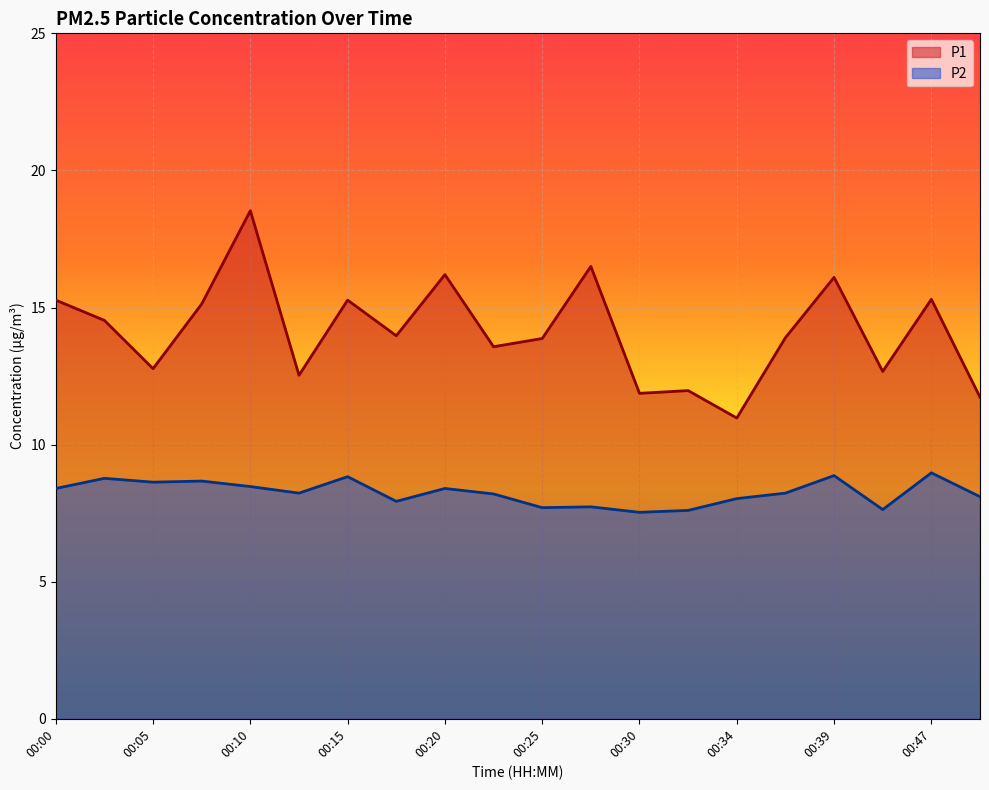

At which label does P2 first exceed 8?

00:00